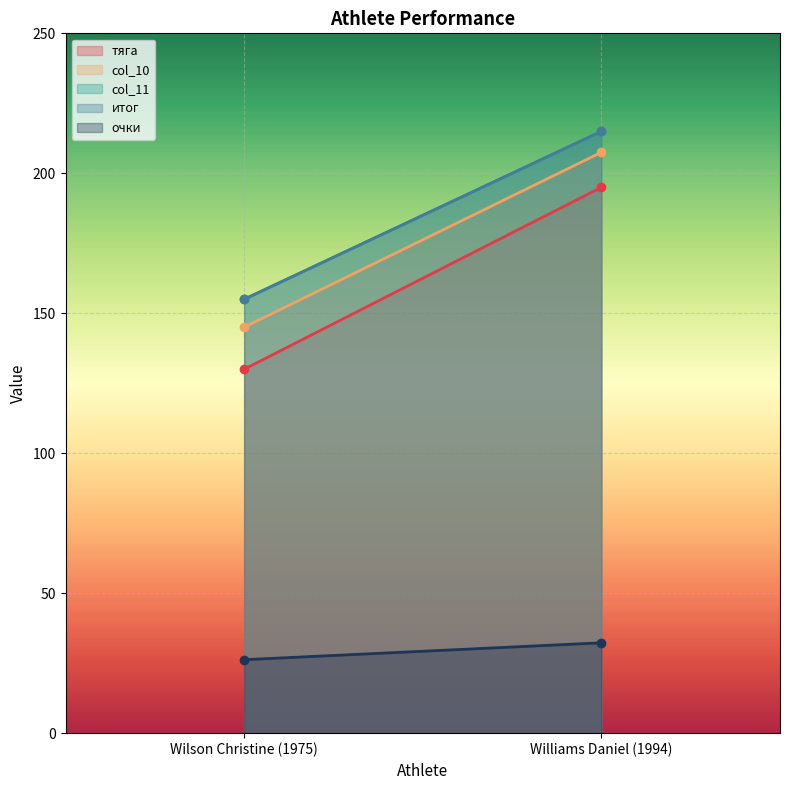

Reading right to left, what are all the values shown in this chart?

тяга: Williams Daniel (1994)=195.0	Wilson Christine (1975)=130.0
col_10: Williams Daniel (1994)=207.5	Wilson Christine (1975)=145.0
col_11: Williams Daniel (1994)=215.0	Wilson Christine (1975)=155.0
итог: Williams Daniel (1994)=215.0	Wilson Christine (1975)=155.0
очки: Williams Daniel (1994)=32.3	Wilson Christine (1975)=26.2